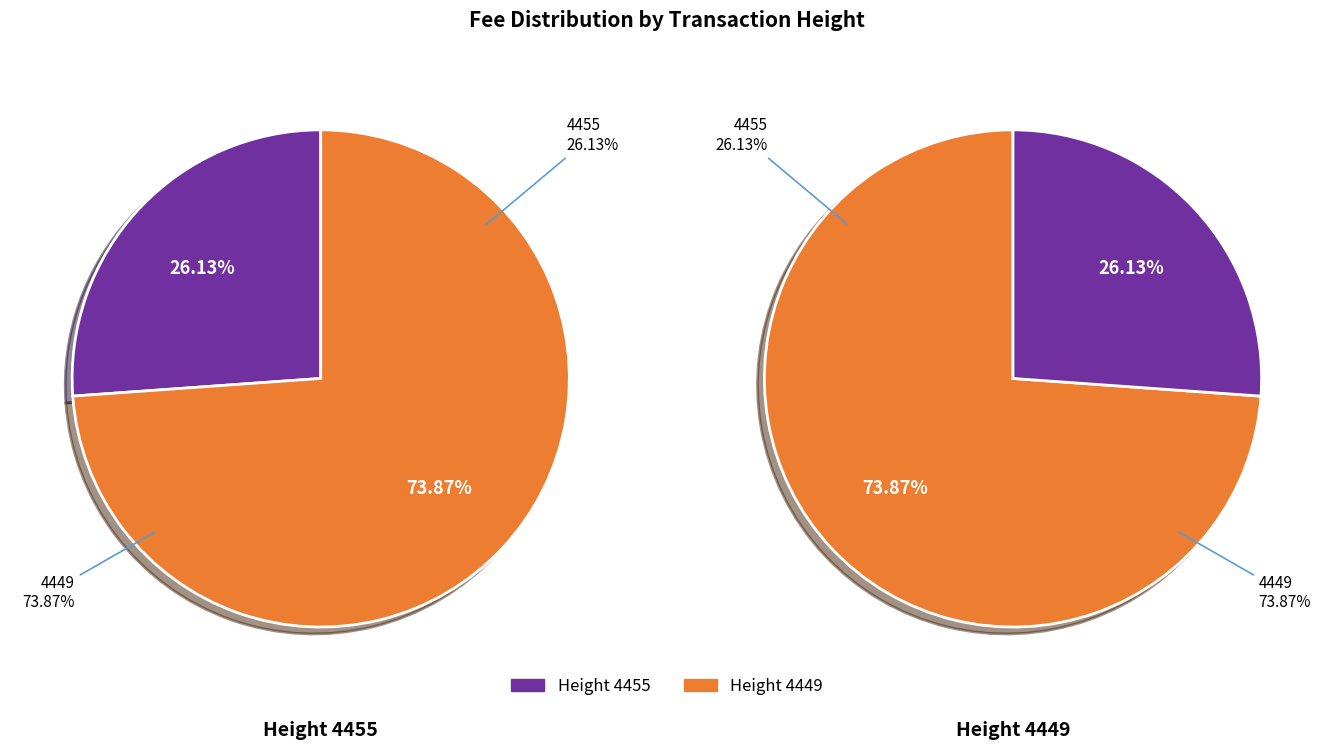

To the nearest percent, what is the difference between the 4449 and 4455 slice percentages?

48%